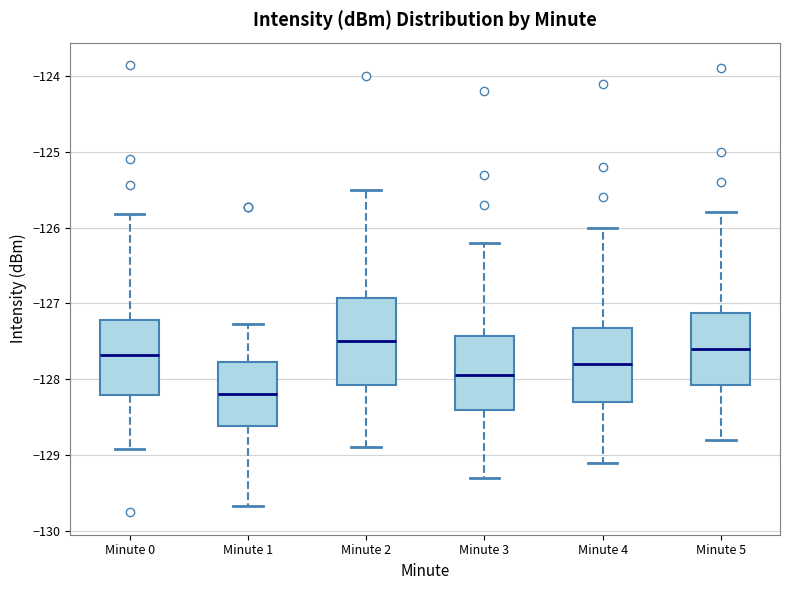

Which box has the lowest median line?

Minute 1